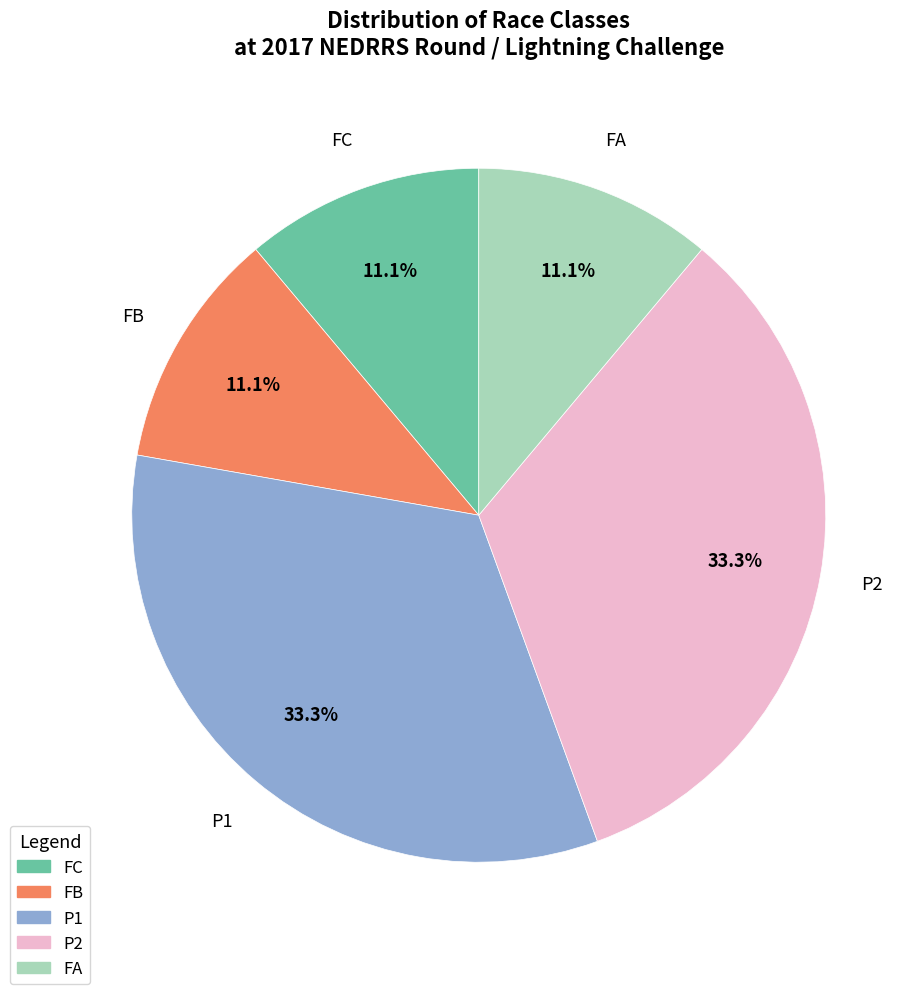

To the nearest percent, what is the difference between the FA and P1 slice percentages?

22%